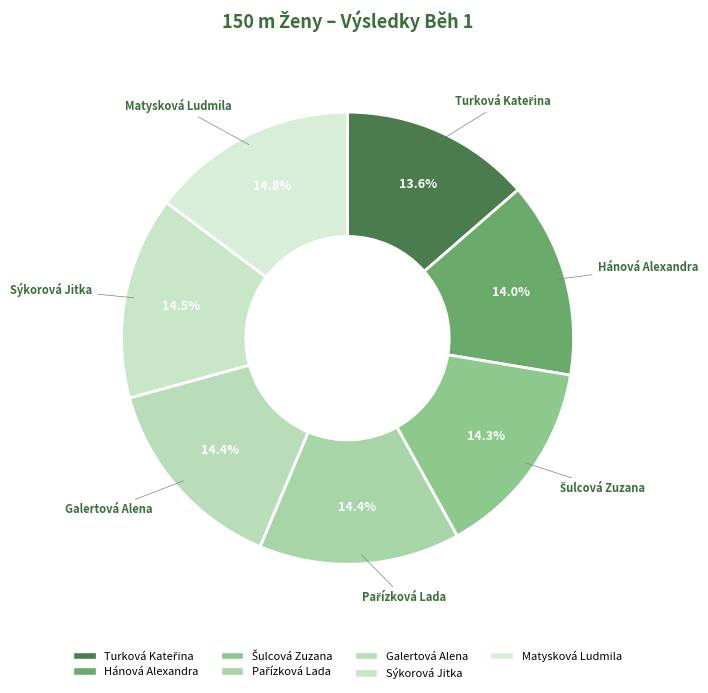

Does any single category account for the majority?

No